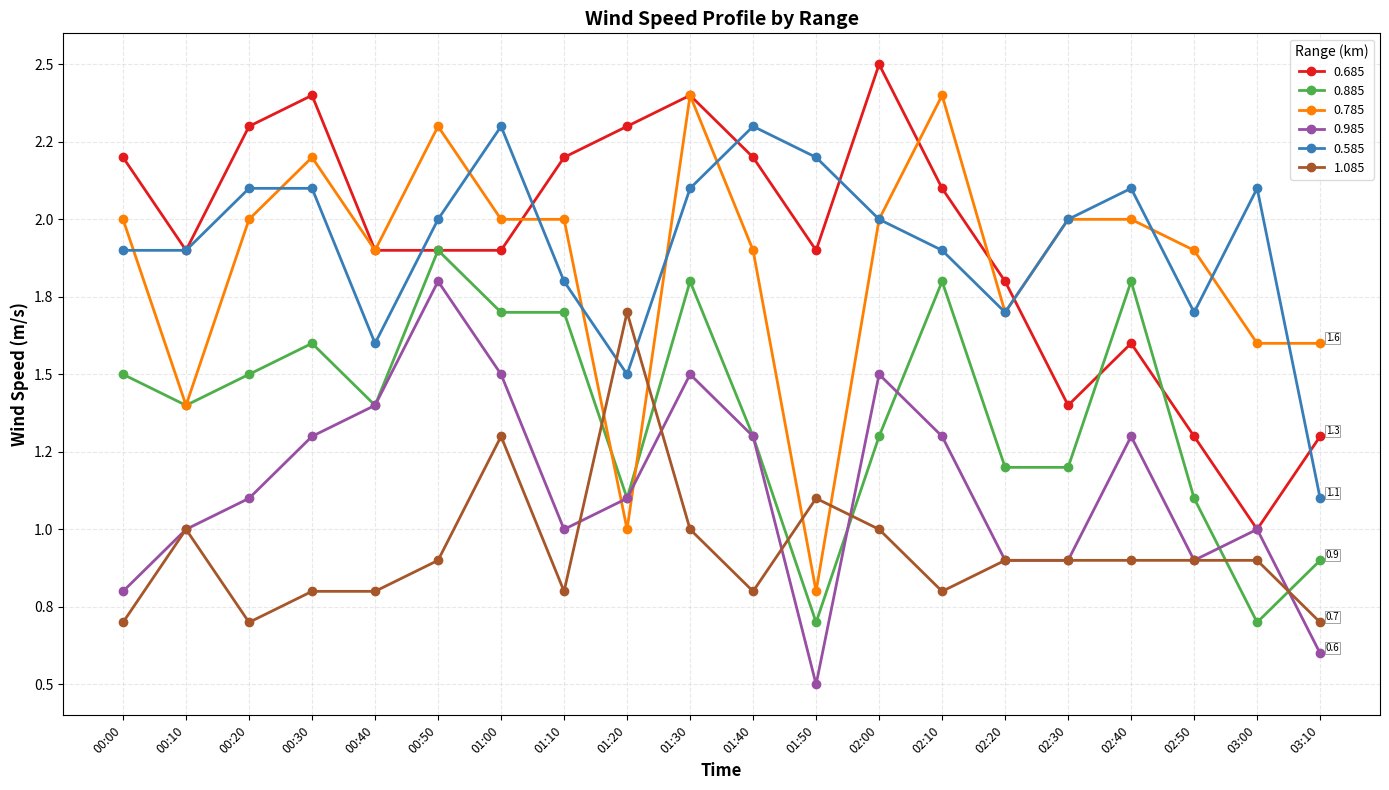

What are all the series names shown in the legend?

0.685, 0.885, 0.785, 0.985, 0.585, 1.085